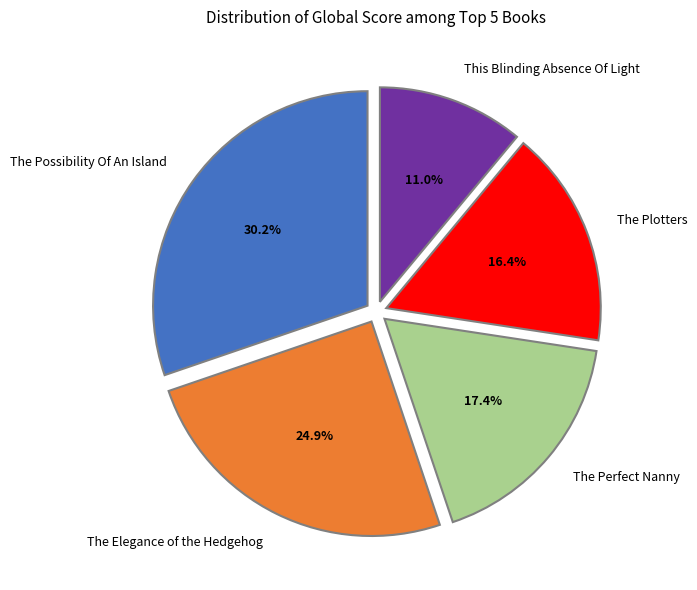

How many slices are in this pie chart?

5